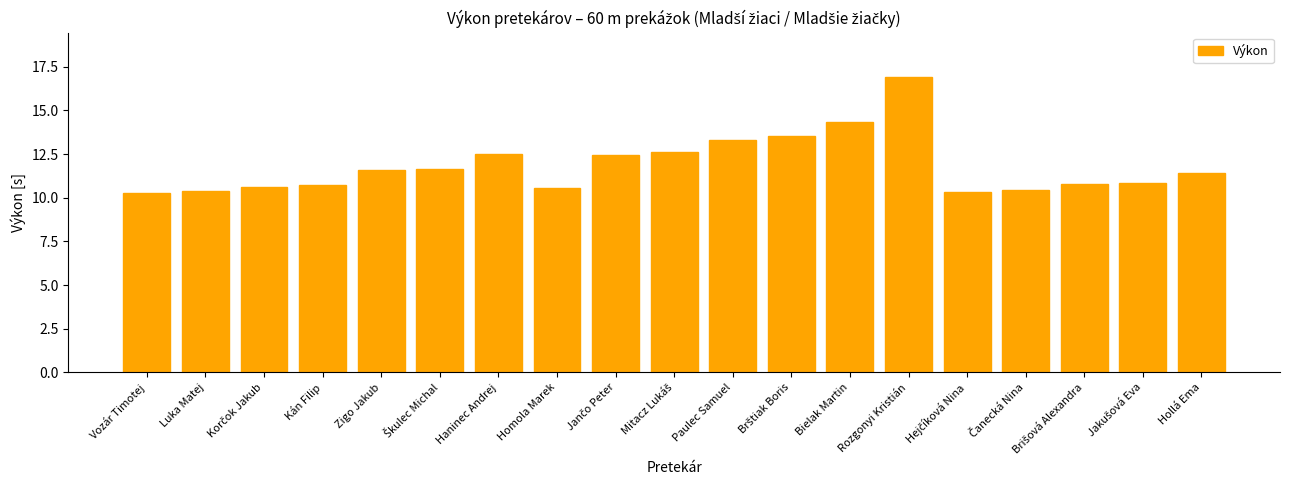

How many bars are there in total?

19